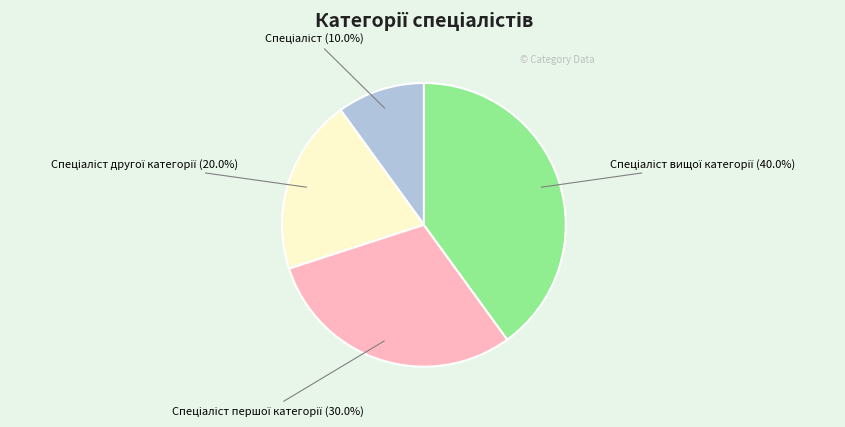

Does any single category account for the majority?

No